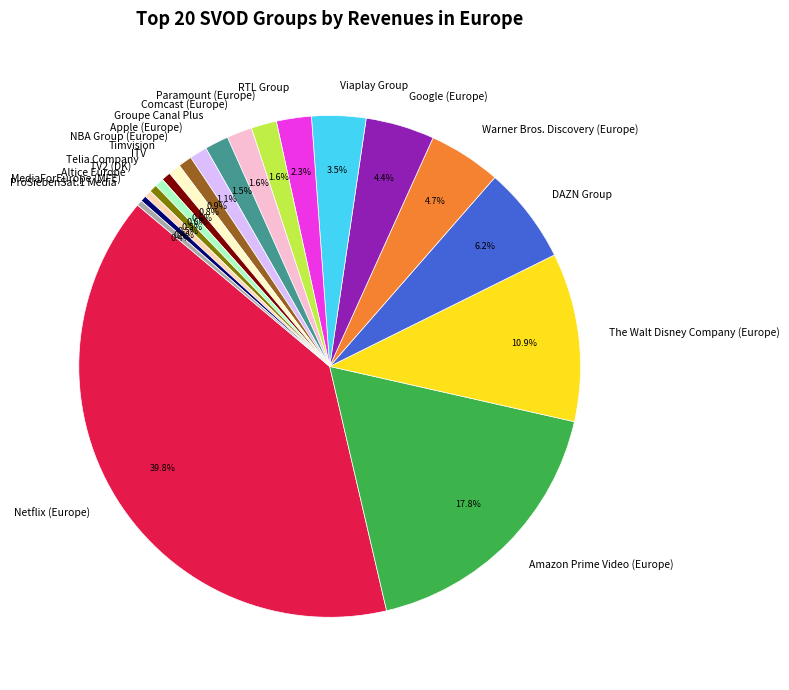

To the nearest percent, what is the average slice percentage?

5%